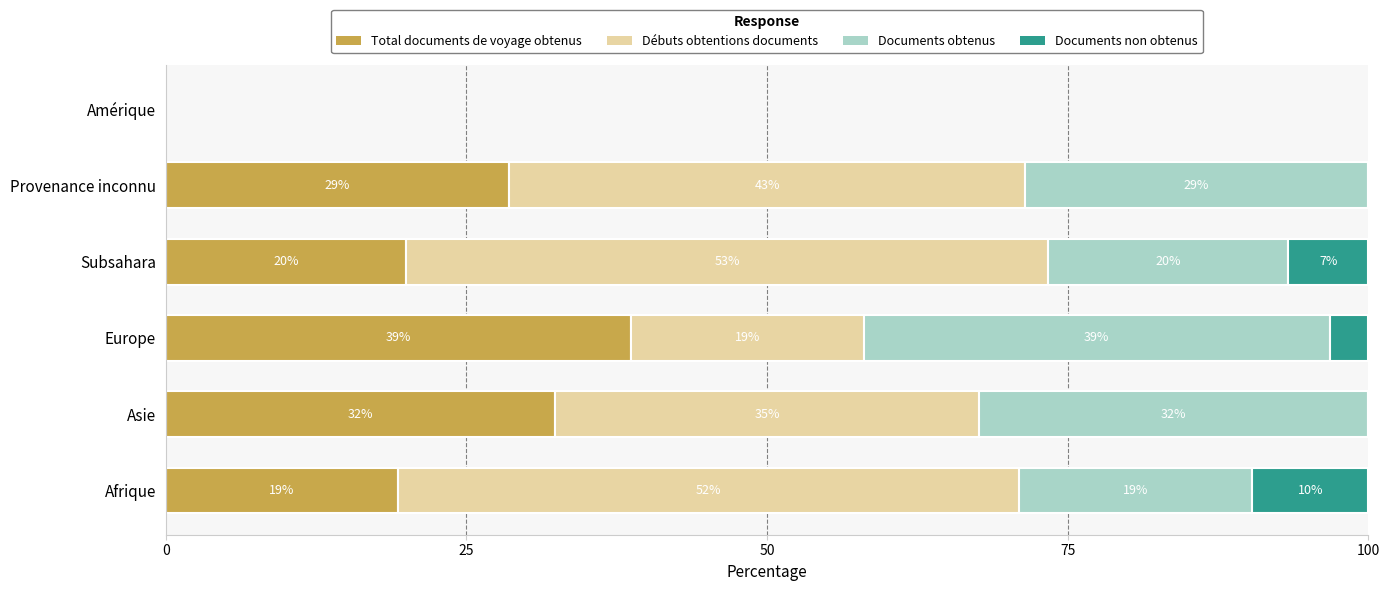

List the series in order of their peak value, highest first.

Débuts obtentions documents, Documents obtenus, Total documents de voyage obtenus, Documents non obtenus